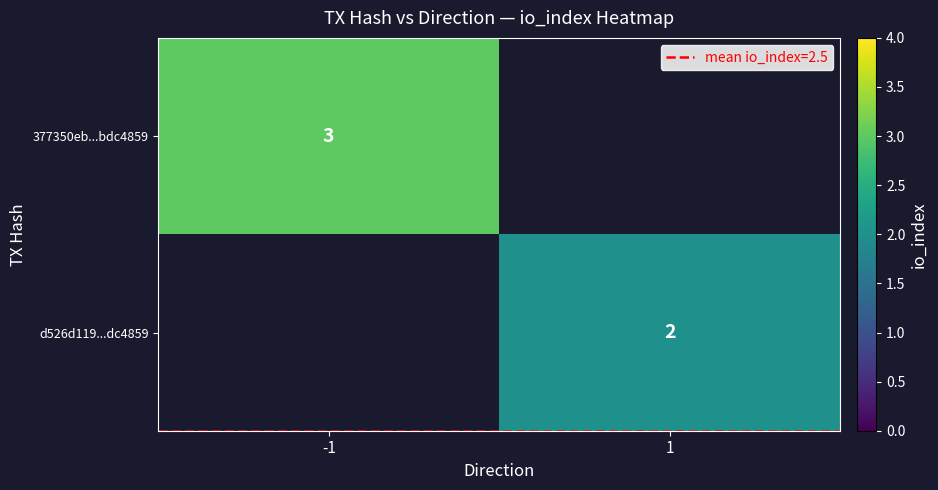

Which series has the largest range (max minus min)?

377350eb...bdc4859